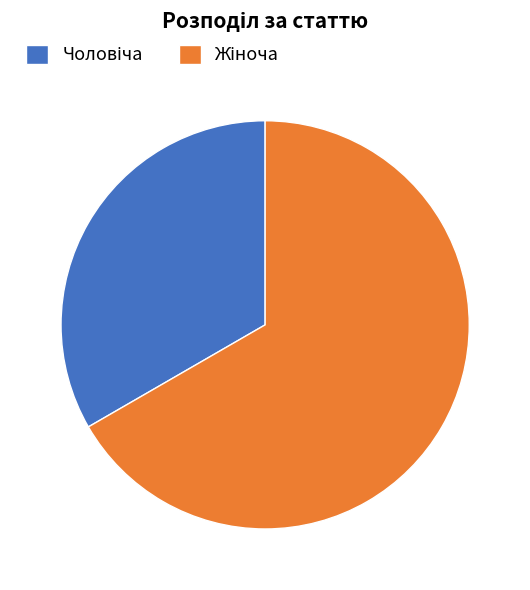

Is there a majority slice in this chart?

Yes